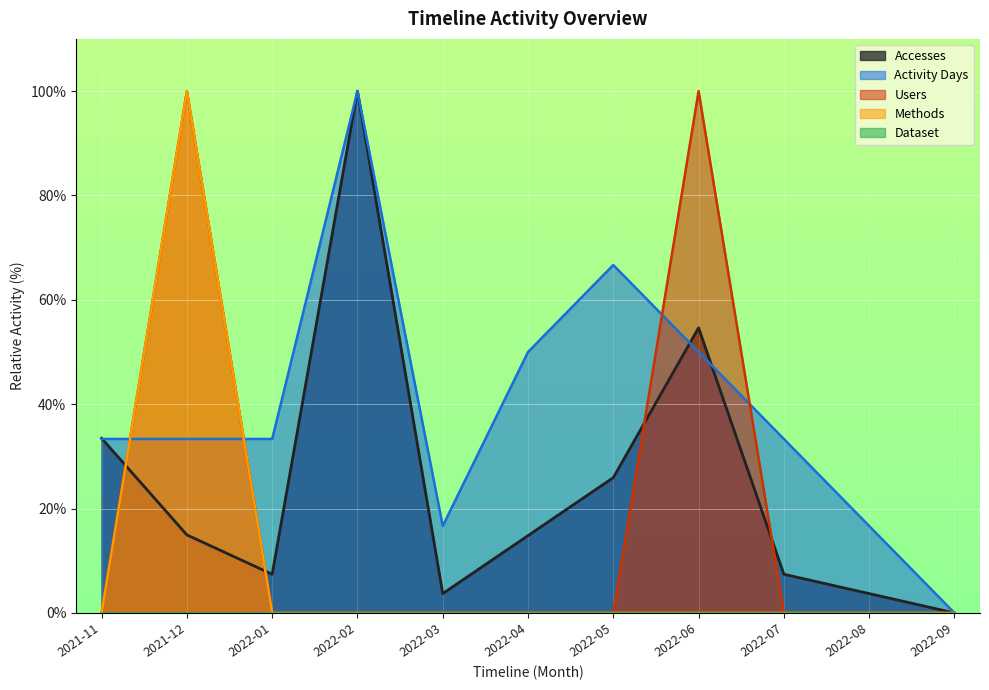

The Users series shows 100.0 at 2022-06. True or false?

True